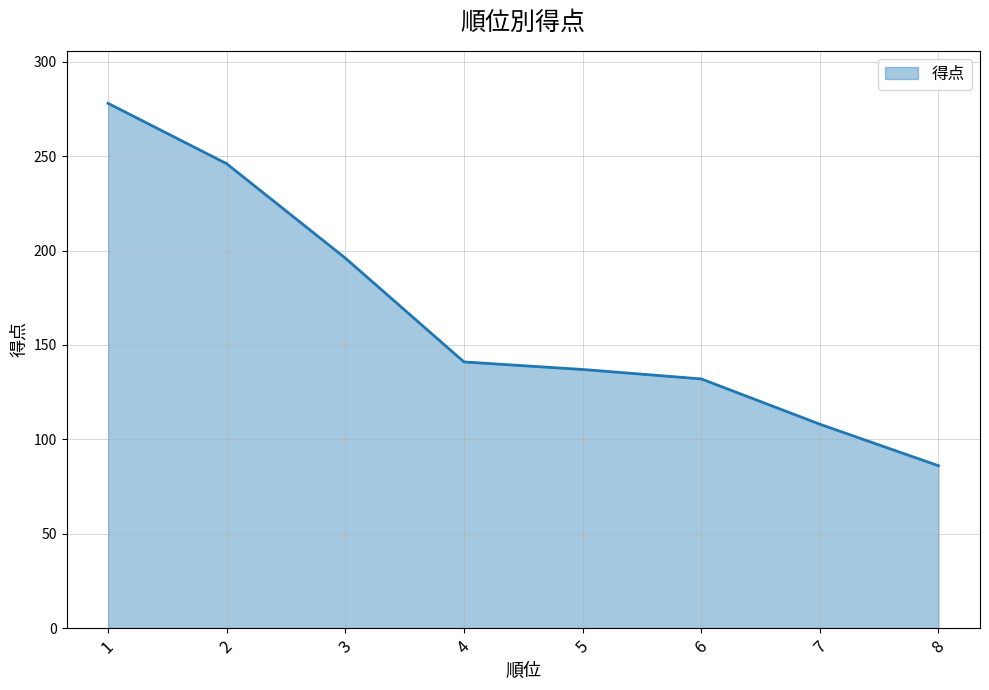

Does the chart have visible grid lines?

Yes